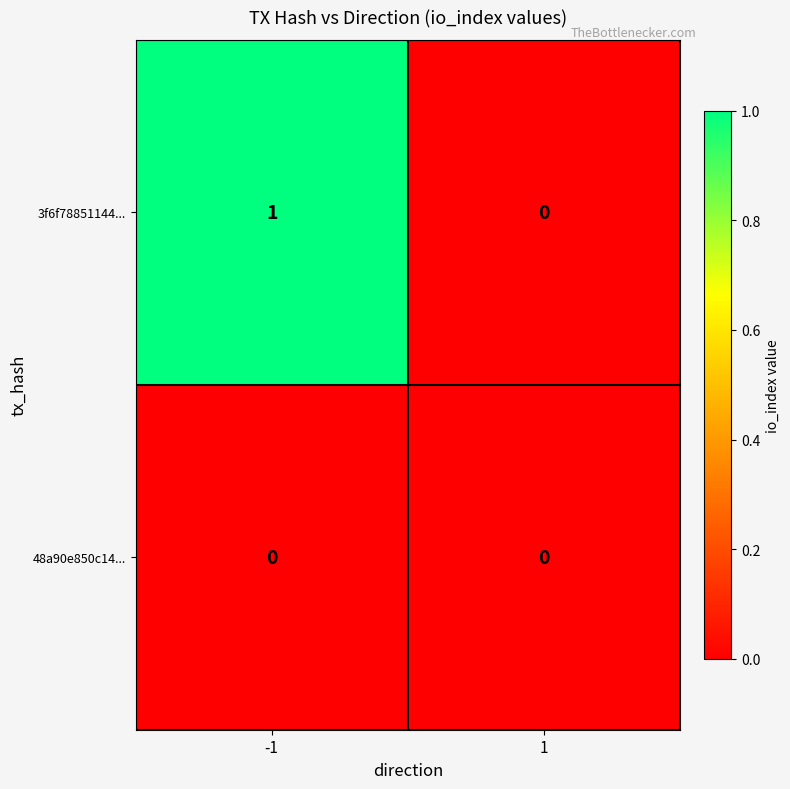

Between -1 and 1, which series saw the biggest shift?

3f6f78851144...